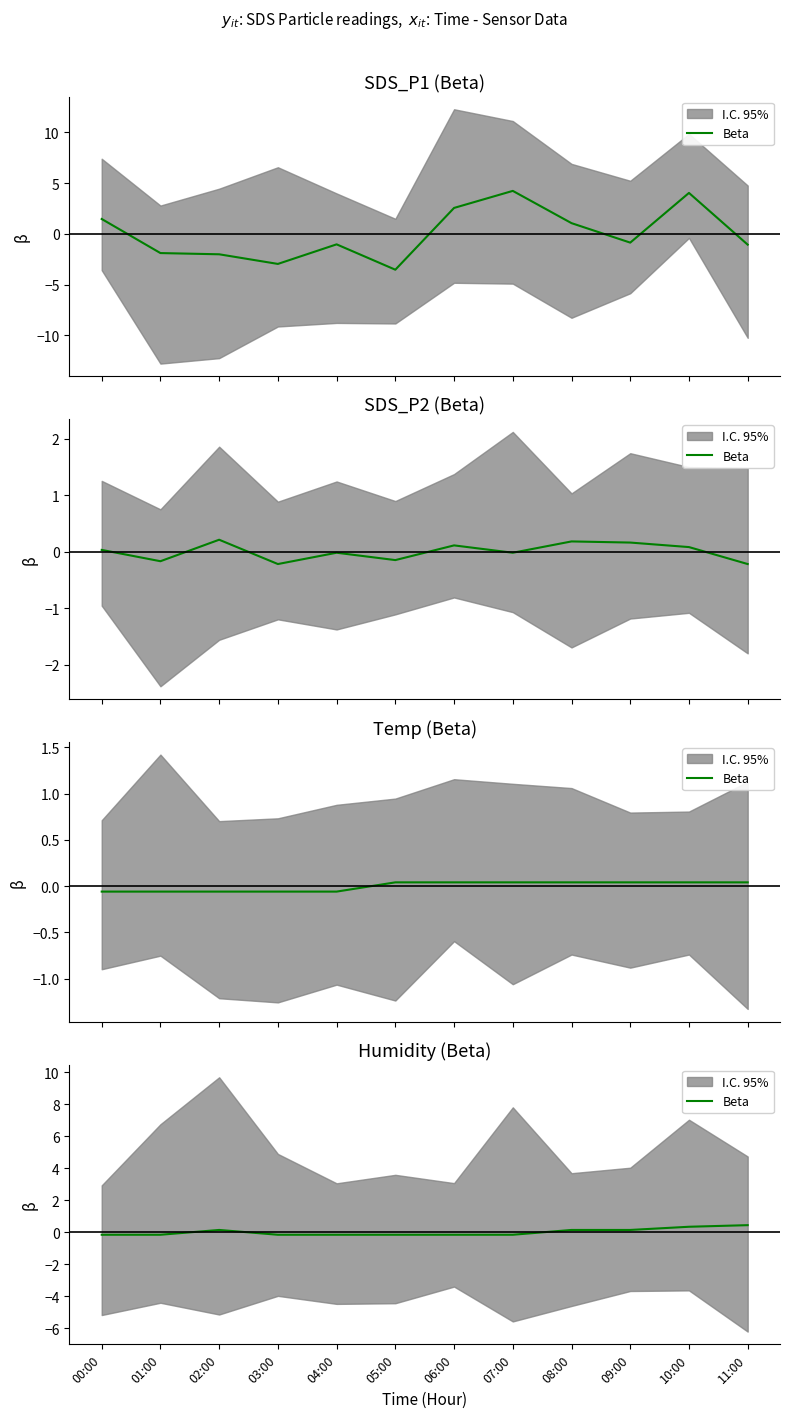

What is the approximate value at 02:00?

0.1